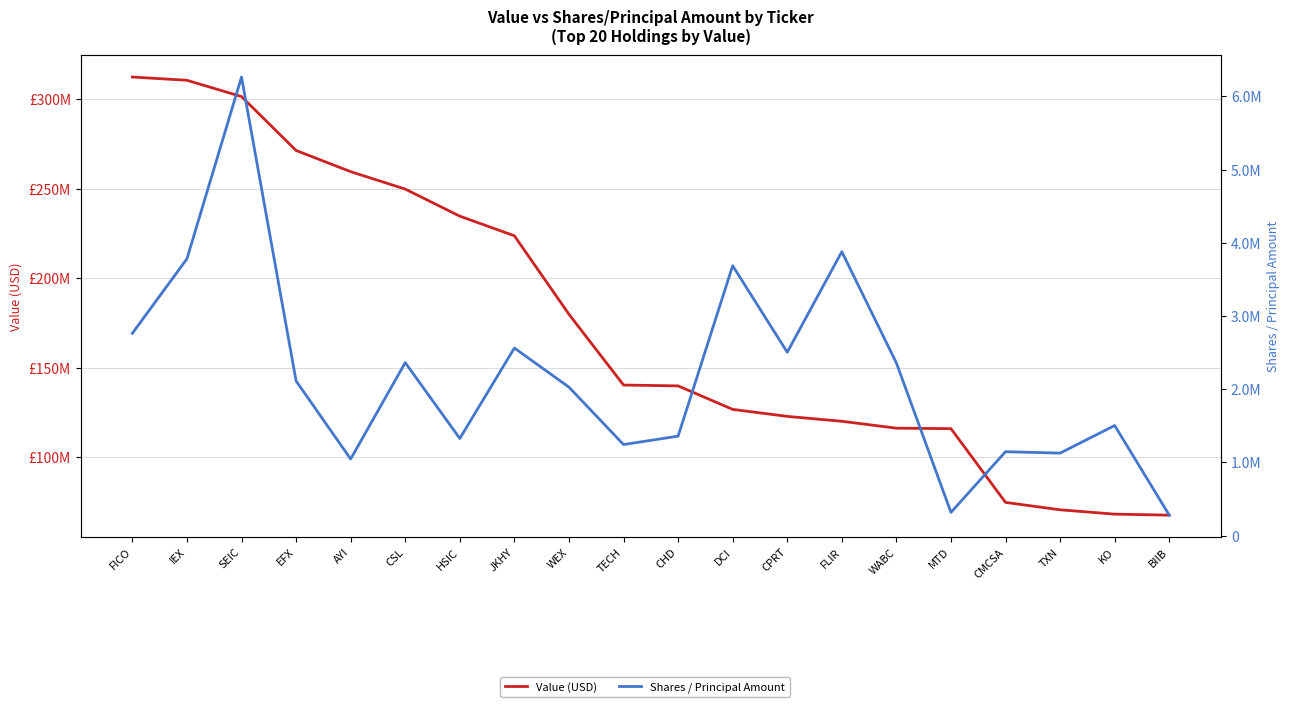

Which series has the largest total across all categories?

Value (USD)